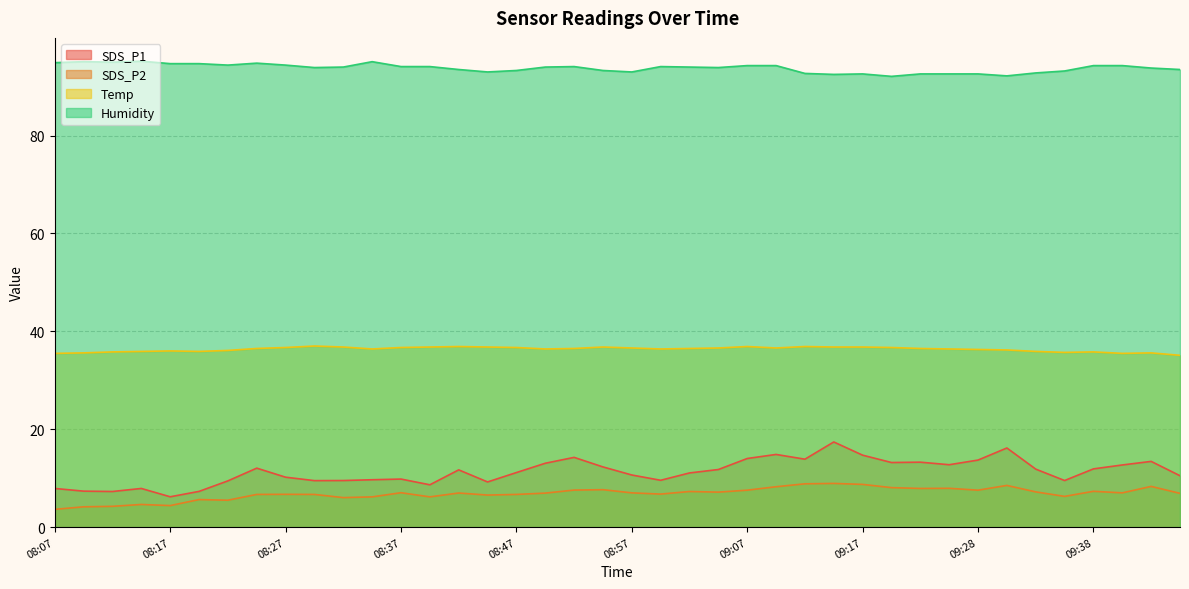

True or false: Humidity and Temp intersect in this chart.

False